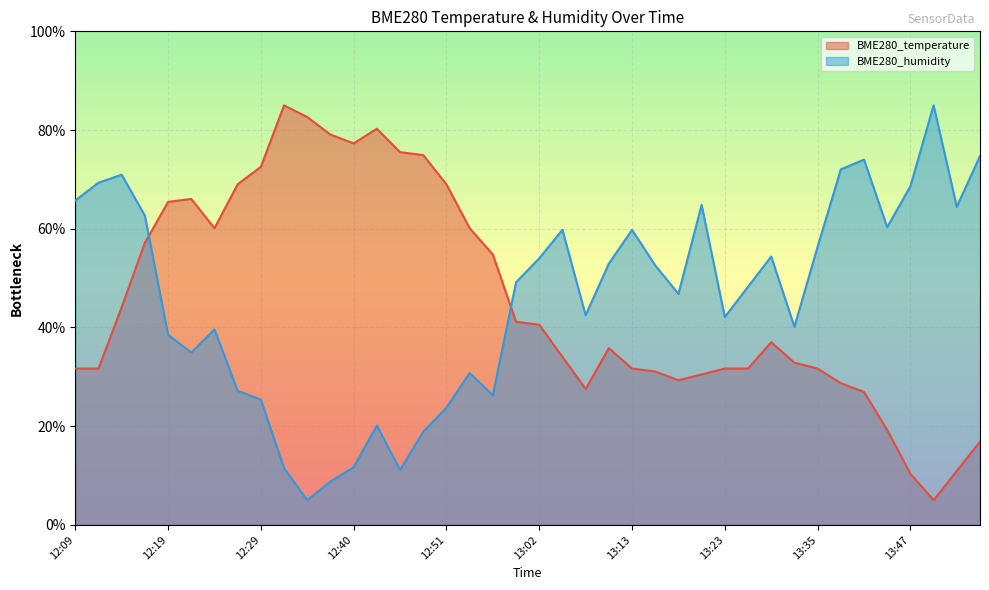

In BME280_humidity, how many points are lower than both neighbors (excluding endpoints)?

10